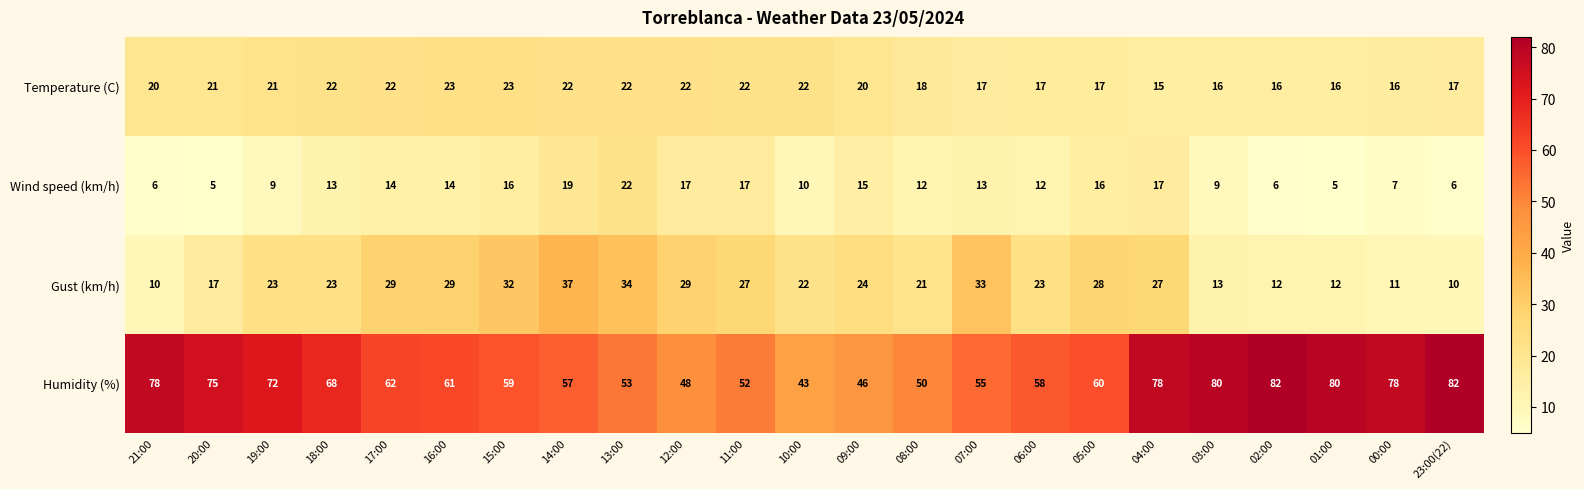

Which series has the largest total across all categories?

Humidity (%)